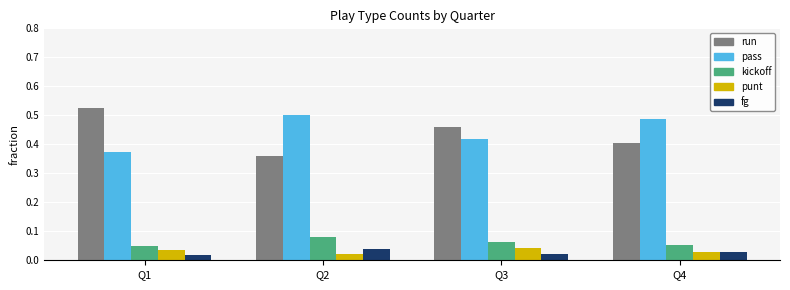

The value of kickoff at Q4 is 0.0. True or false?

False